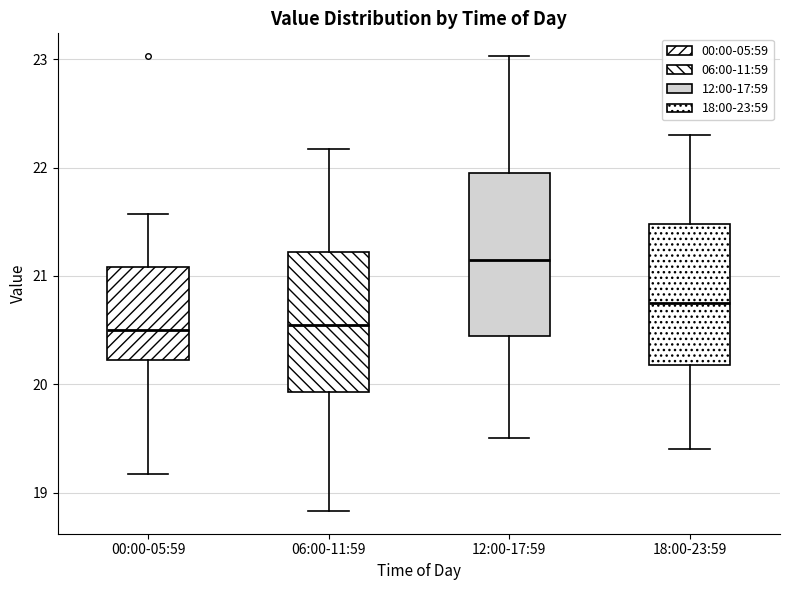

Reading left to right, transcribe this box plot: for each box, give where its median line is, the range the box spans, and where its two whiskers end, as read against the y-axis. The values are not printed on the chart, so give them approximately, as read against the axis.

00:00-05:59: median 20.5, box 20.2 to 21.1, whiskers 19.2 to 21.6
06:00-11:59: median 20.6, box 19.9 to 21.2, whiskers 18.8 to 22.2
12:00-17:59: median 21.2, box 20.5 to 22.0, whiskers 19.5 to 23.0
18:00-23:59: median 20.8, box 20.2 to 21.5, whiskers 19.4 to 22.3